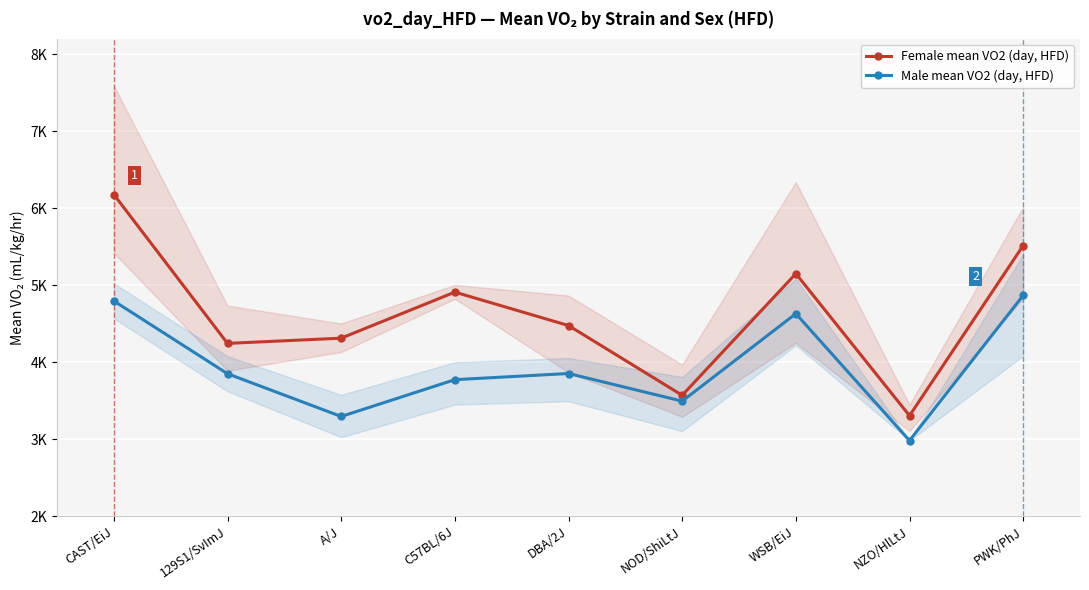

Which has a higher value, A/J or PWK/PhJ?

PWK/PhJ